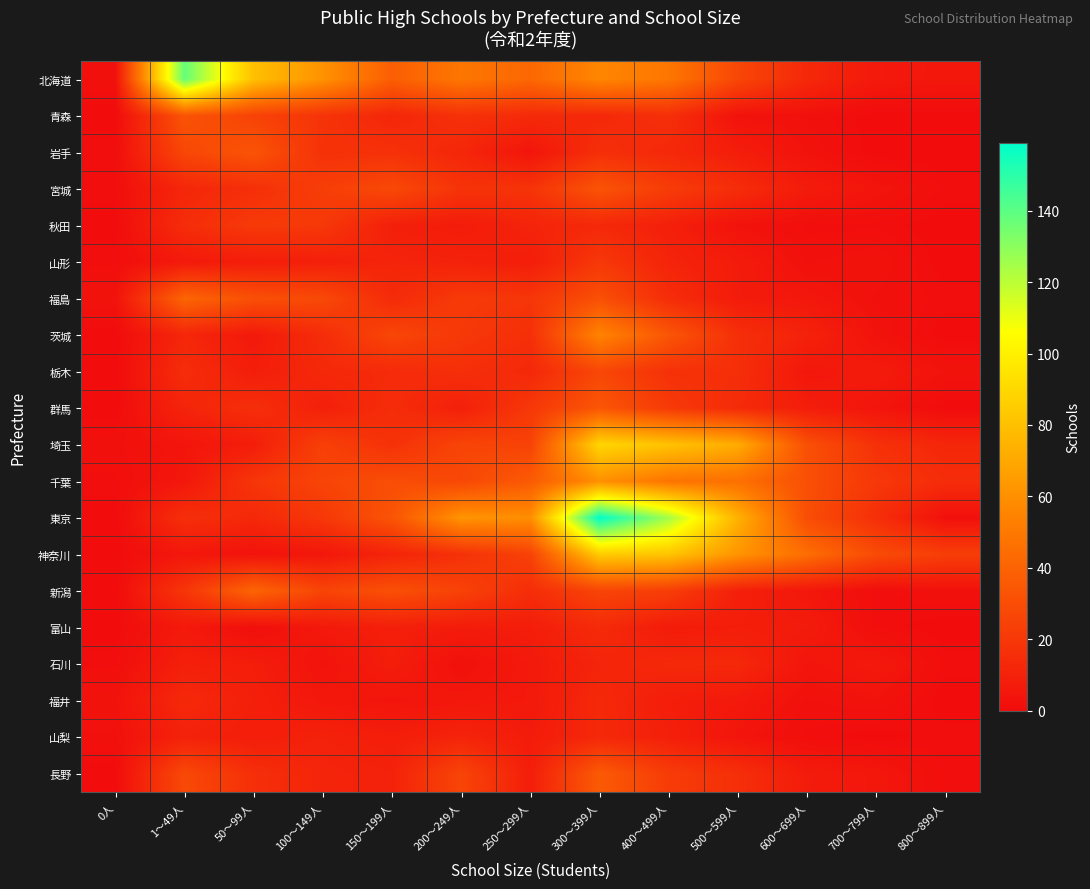

Reading left to right, list all the values displayed in this chart.

北海道: 0人=2	1～49人=138	50～99人=80	100～149人=61	150～199人=38	200～249人=49	250～299人=42	300～399人=56	400～499人=49	500～599人=27	600～699人=13	700～799人=6	800～899人=5
青森: 0人=0	1～49人=33	50～99人=25	100～149人=18	150～199人=12	200～249人=17	250～299人=14	300～399人=13	400～499人=16	500～599人=3	600～699人=2	700～799人=0	800～899人=0
岩手: 0人=1	1～49人=27	50～99人=33	100～149人=17	150～199人=17	200～249人=12	250～299人=4	300～399人=16	400～499人=13	500～599人=8	600～699人=3	700～799人=0	800～899人=0
宮城: 0人=1	1～49人=12	50～99人=16	100～149人=23	150～199人=28	200～249人=18	250～299人=18	300～399人=33	400～499人=22	500～599人=15	600～699人=7	700～799人=4	800～899人=1
秋田: 0人=0	1～49人=15	50～99人=21	100～149人=20	150～199人=9	200～249人=7	250～299人=11	300～399人=13	400～499人=9	500～599人=3	600～699人=1	700～799人=1	800～899人=0
山形: 0人=1	1～49人=6	50～99人=8	100～149人=9	150～199人=11	200～249人=10	250～299人=8	300～399人=20	400～499人=11	500～599人=7	600～699人=2	700～799人=3	800～899人=0
福島: 0人=3	1～49人=41	50～99人=31	100～149人=28	150～199人=14	200～249人=21	250～299人=19	300～399人=31	400～499人=15	500～599人=7	600～699人=5	700～799人=2	800～899人=1
茨城: 0人=0	1～49人=12	50～99人=6	100～149人=15	150～199人=27	200～249人=20	250～299人=16	300～399人=55	400～499人=34	500～599人=16	600～699人=10	700～799人=3	800～899人=0
栃木: 0人=0	1～49人=15	50～99人=8	100～149人=13	150～199人=14	200～249人=16	250～299人=13	300～399人=27	400～499人=17	500～599人=16	600～699人=5	700～799人=7	800～899人=3
群馬: 0人=0	1～49人=11	50～99人=16	100～149人=9	150～199人=15	200～249人=9	250～299人=20	300～399人=34	400～499人=21	500～599人=14	600～699人=8	700～799人=4	800～899人=0
埼玉: 0人=2	1～49人=4	50～99人=8	100～149人=24	150～199人=17	200～249人=26	250～299人=25	300～399人=89	400～499人=81	500～599人=72	600～699人=31	700～799人=17	800～899人=12
千葉: 0人=1	1～49人=5	50～99人=19	100～149人=26	150～199人=30	200～249人=27	250～299人=36	300～399人=60	400～499人=48	500～599人=46	600～699人=31	700～799人=20	800～899人=15
東京: 0人=0	1～49人=16	50～99人=13	100～149人=20	150～199人=33	200～249人=62	250～299人=59	300～399人=159	400～499人=125	500～599人=74	600～699人=30	700～799人=16	800～899人=2
神奈川: 0人=0	1～49人=5	50～99人=3	100～149人=5	150～199人=11	200～249人=17	250～299人=25	300～399人=85	400～499人=82	500～599人=62	600～699人=45	700～799人=29	800～899人=23
新潟: 0人=0	1～49人=19	50～99人=41	100～149人=26	150～199人=31	200～249人=25	250～299人=15	300～399人=26	400～499人=23	500～599人=9	600～699人=5	700～799人=1	800～899人=2
富山: 0人=0	1～49人=6	50～99人=1	100～149人=6	150～199人=9	200～249人=7	250～299人=8	300～399人=14	400～499人=7	500～599人=8	600～699人=7	700～799人=1	800～899人=0
石川: 0人=1	1～49人=9	50～99人=8	100～149人=3	150～199人=8	200～249人=2	250～299人=6	300～399人=11	400～499人=13	500～599人=13	600～699人=4	700～799人=6	800～899人=1
福井: 0人=3	1～49人=13	50～99人=9	100～149人=5	150～199人=4	200～249人=5	250～299人=6	300～399人=13	400～499人=8	500～599人=6	600～699人=2	700～799人=3	800～899人=0
山梨: 0人=2	1～49人=10	50～99人=8	100～149人=10	150～199人=8	200～249人=11	250～299人=7	300～399人=13	400～499人=9	500～599人=4	600～699人=1	700～799人=0	800～899人=1
長野: 0人=0	1～49人=28	50～99人=16	100～149人=11	150～199人=10	200～249人=26	250～299人=8	300～399人=36	400～499人=22	500～599人=16	600～699人=7	700～799人=5	800～899人=1